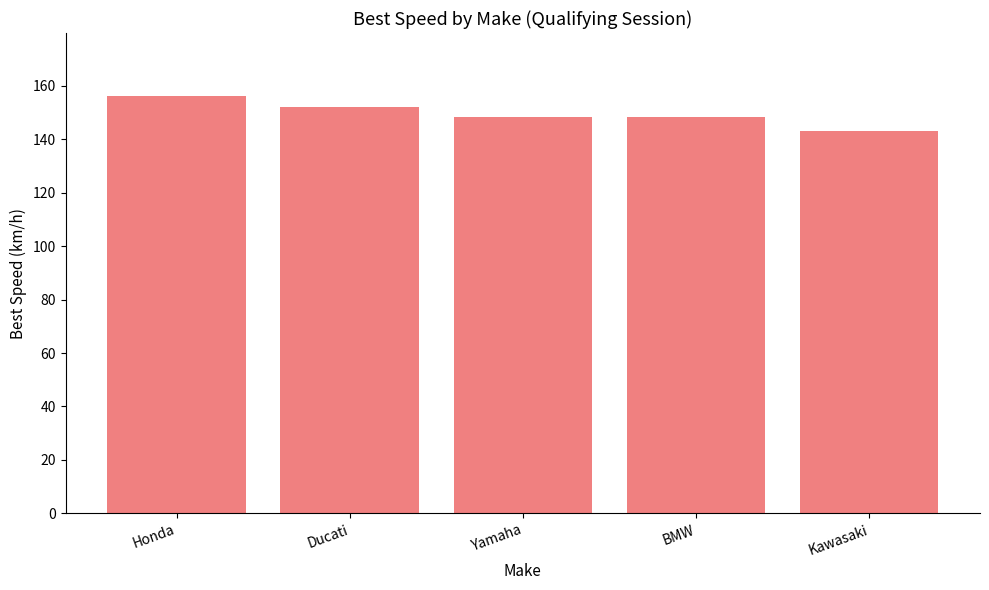

What is the difference between the values at Ducati and Yamaha?

3.8